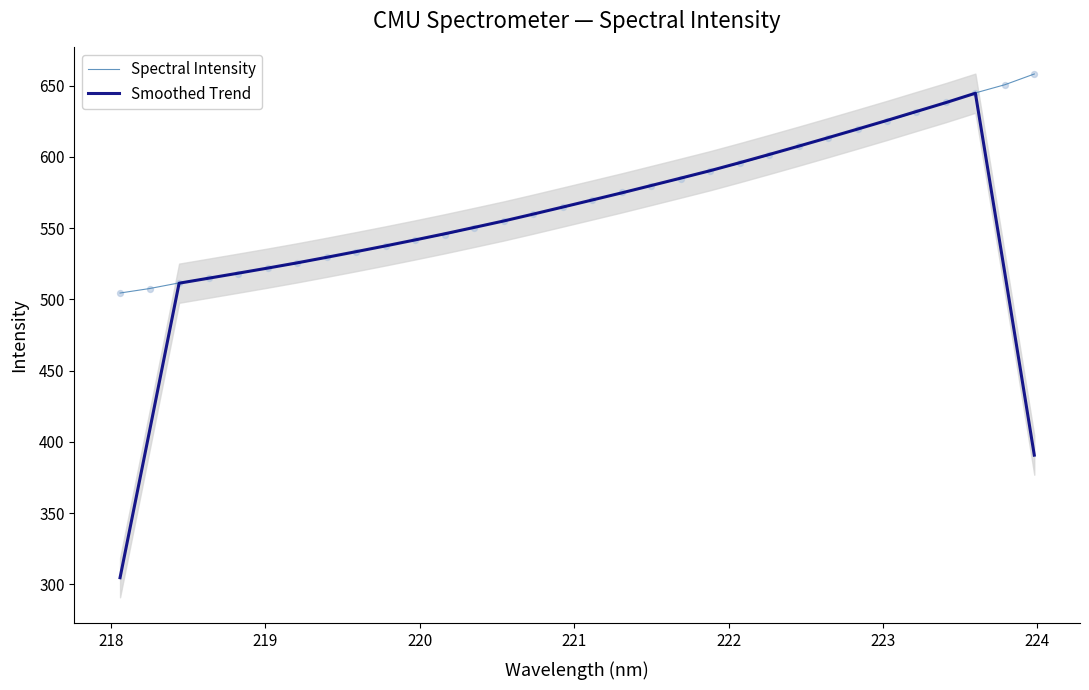

What is the lowest value of the Smoothed Trend series?

304.8